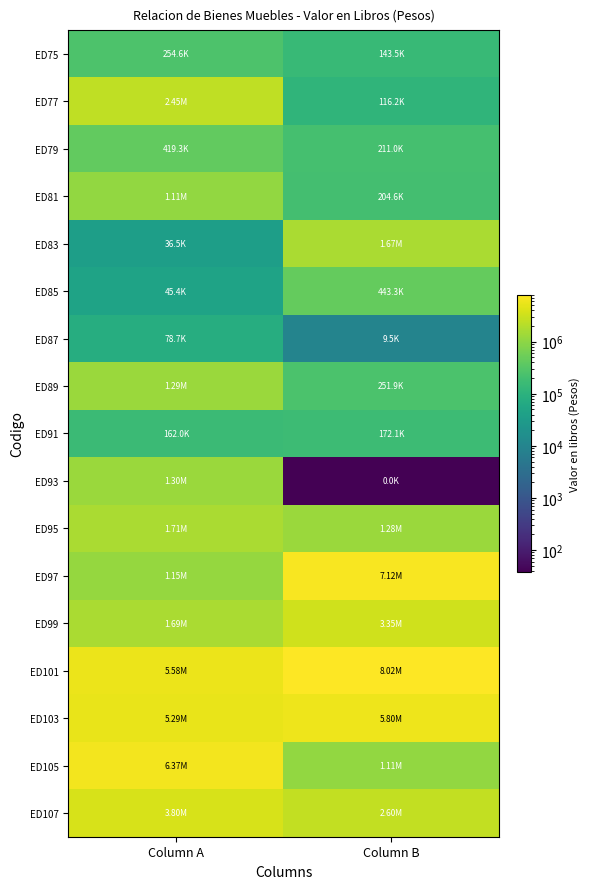

Reading left to right, list all the values displayed in this chart.

ED75: Column A=254590.0	Column B=143477.0
ED77: Column A=2453039.1	Column B=116162.6
ED79: Column A=419260.2	Column B=210959.7
ED81: Column A=1105950.3	Column B=204596.5
ED83: Column A=36475.0	Column B=1665940.7
ED85: Column A=45361.6	Column B=443275.9
ED87: Column A=78679.3	Column B=9523.2
ED89: Column A=1288415.4	Column B=251865.3
ED91: Column A=162000.0	Column B=172050.0
ED93: Column A=1296521.4	Column B=37.5
ED95: Column A=1705196.9	Column B=1278205.4
ED97: Column A=1150916.5	Column B=7117194.9
ED99: Column A=1691779.6	Column B=3350088.2
ED101: Column A=5575414.8	Column B=8021009.3
ED103: Column A=5294034.9	Column B=5802439.0
ED105: Column A=6370298.3	Column B=1105845.0
ED107: Column A=3801840.9	Column B=2597266.3